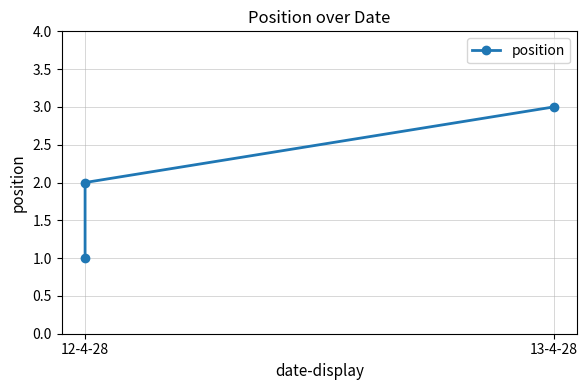

What is the sum of the values at 13-4-28 and 12-4-28?

5